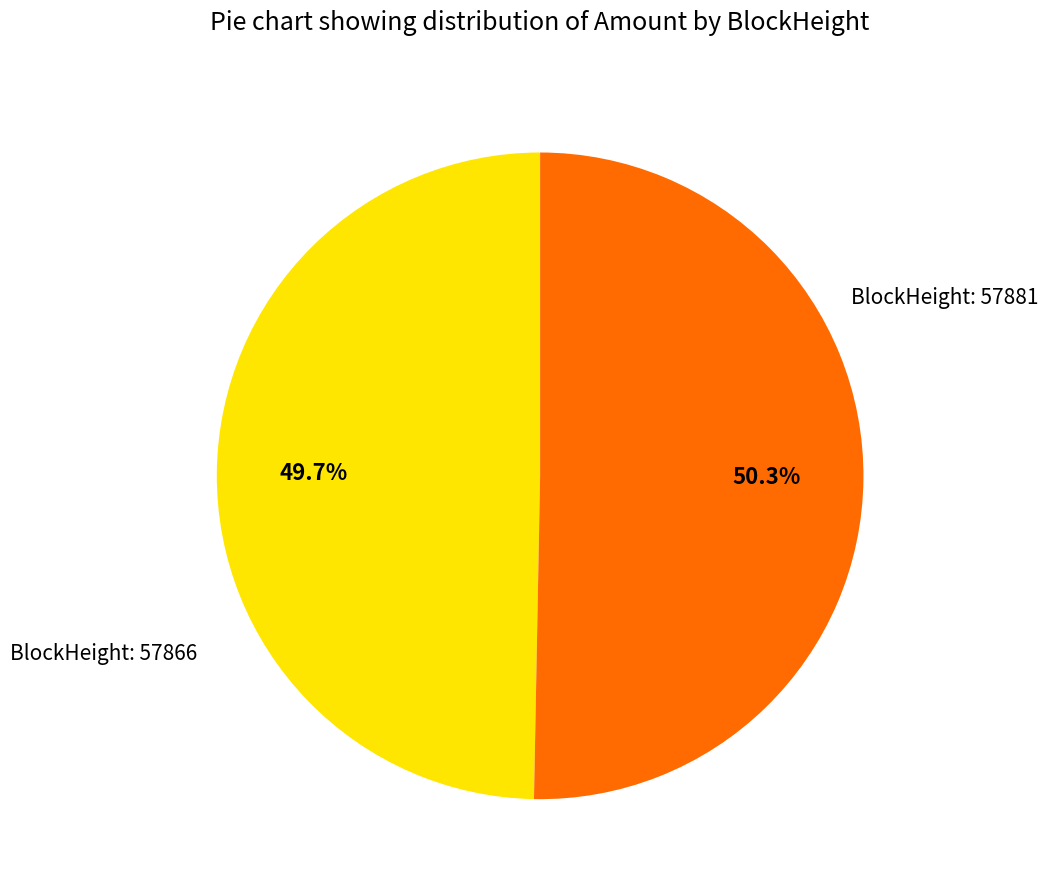

How many segments does this pie chart have?

2